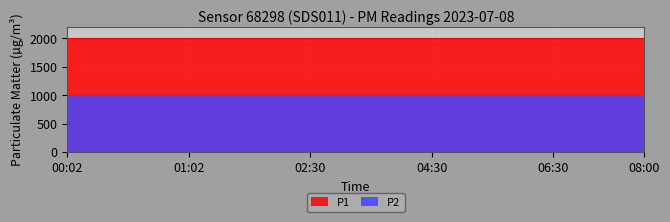

What is the label of the 15th point from the left?

05:30